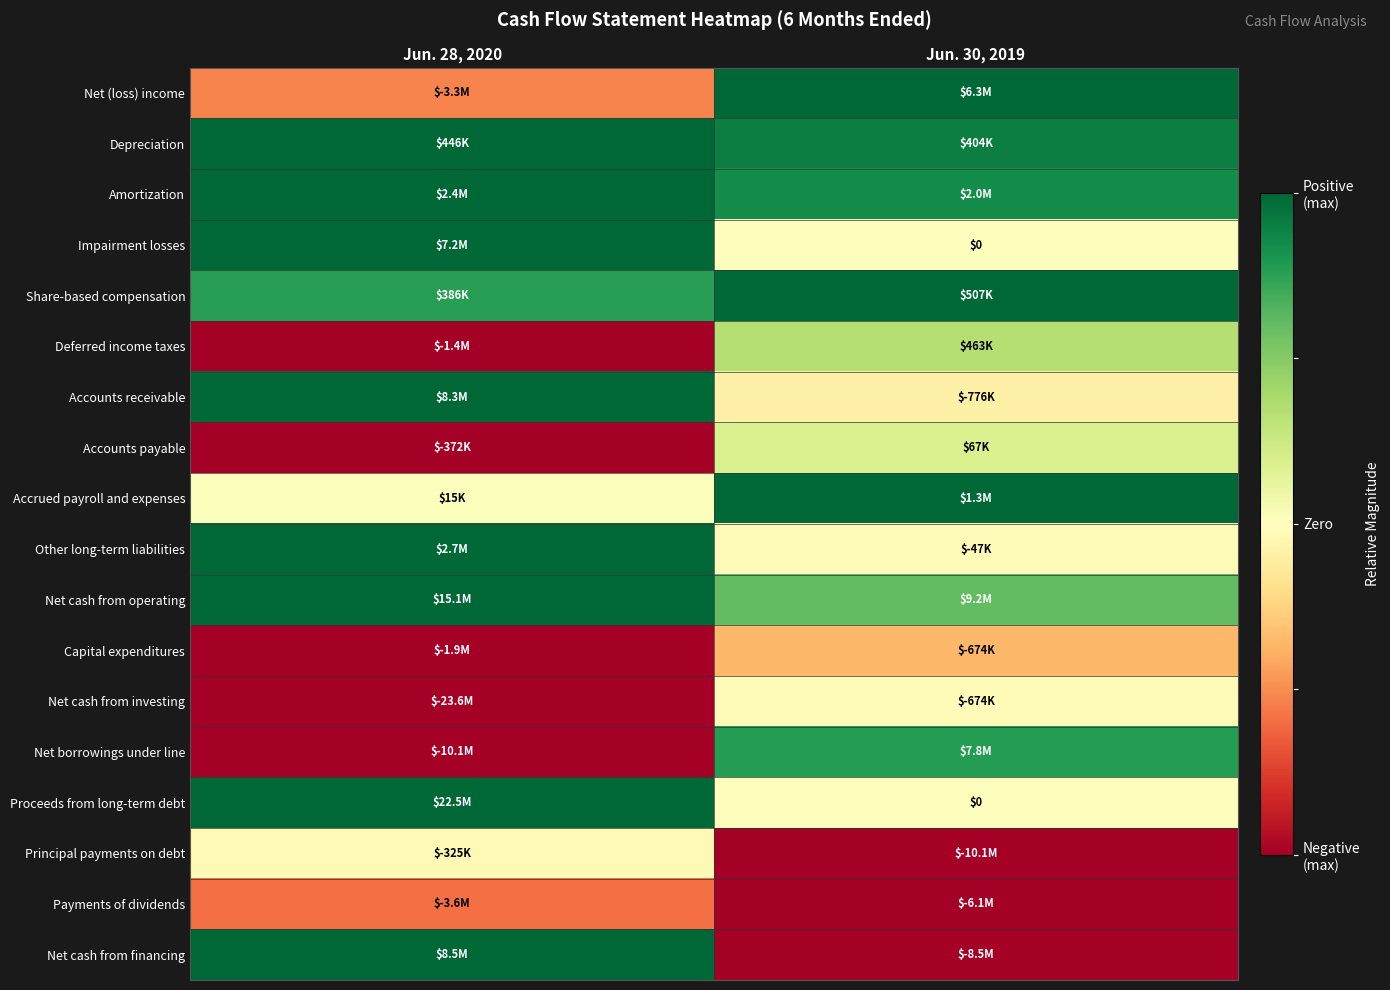

At which category does the chart reach its minimum across all series?

Jun. 28, 2020